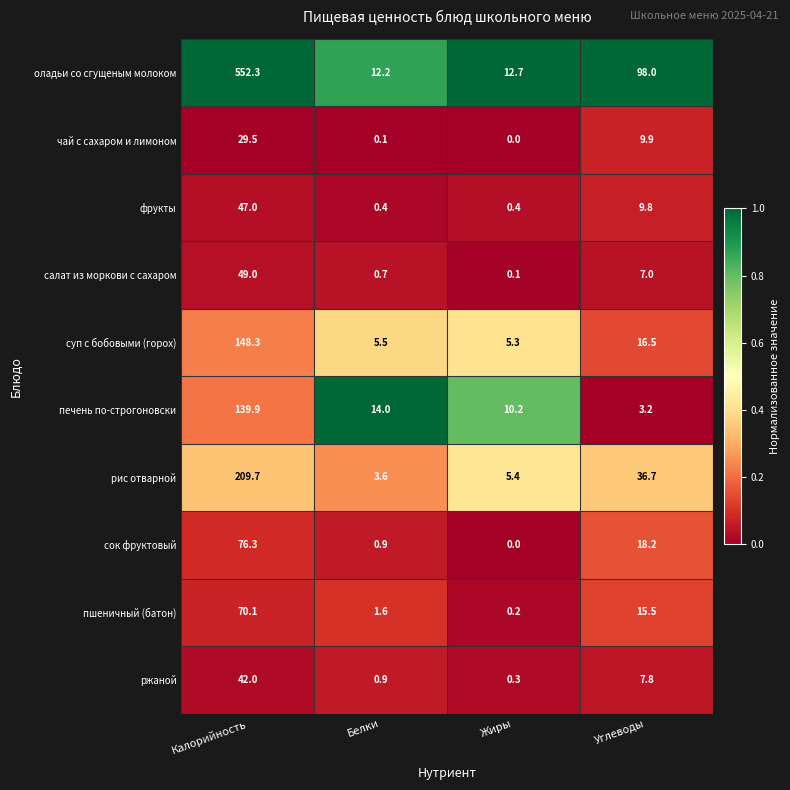

Which category has the highest value across all series?

Калорийность